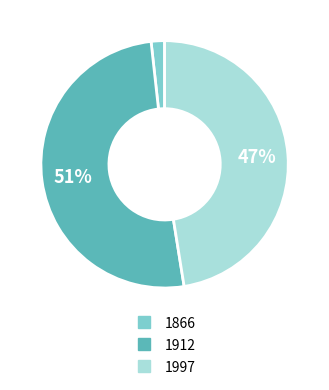

How many segments does this pie chart have?

3